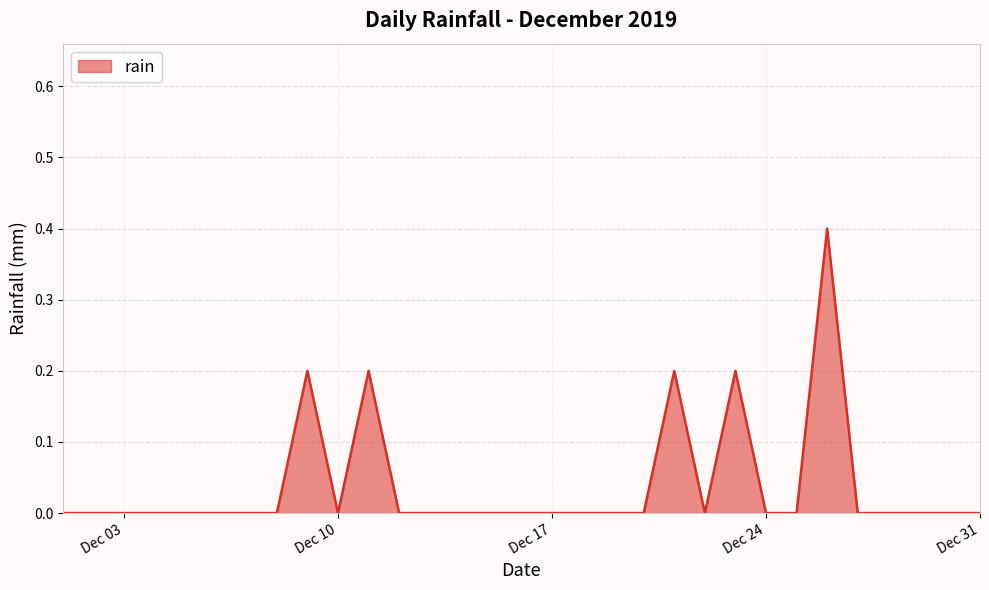

Reading left to right, extract all data points from this chart.

0.0	0.0	0.0	0.0	0.0	0.0	0.0	0.0	0.2	0.0	0.2	0.0	0.0	0.0	0.0	0.0	0.0	0.0	0.0	0.0	0.2	0.0	0.2	0.0	0.0	0.4	0.0	0.0	0.0	0.0	0.0